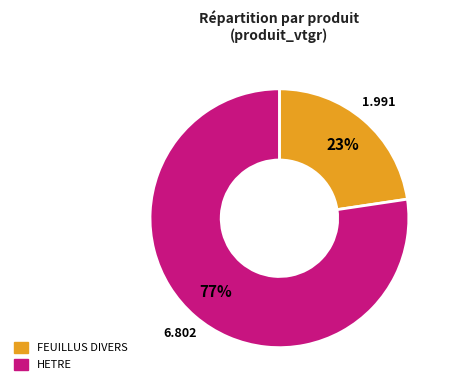

How many slices are in this pie chart?

2